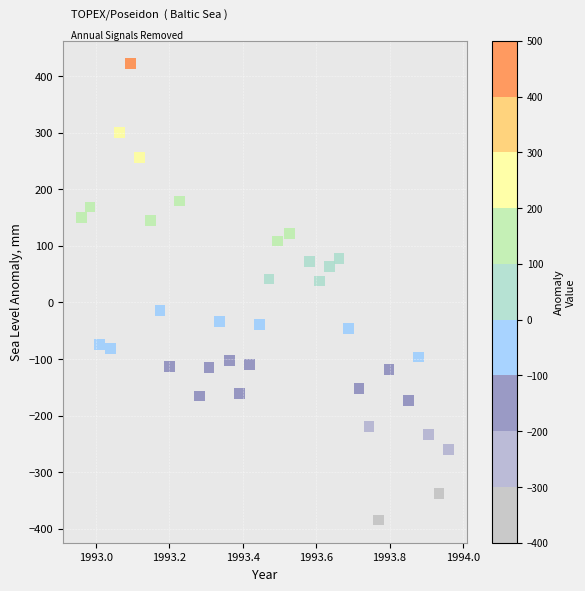

What is the range of Y values (max minus min)?

806.0